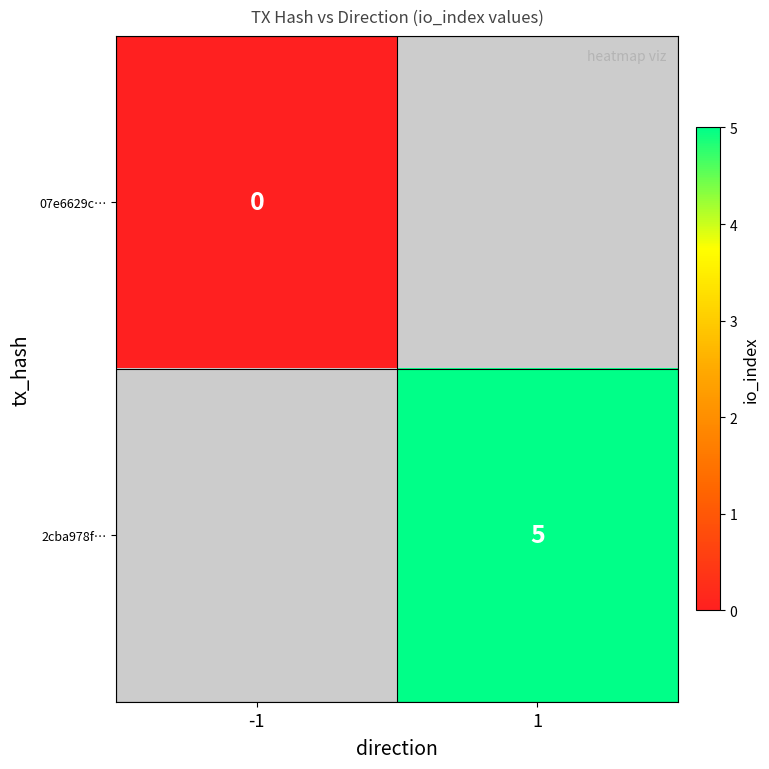

What is the maximum value shown in the chart?

5.0